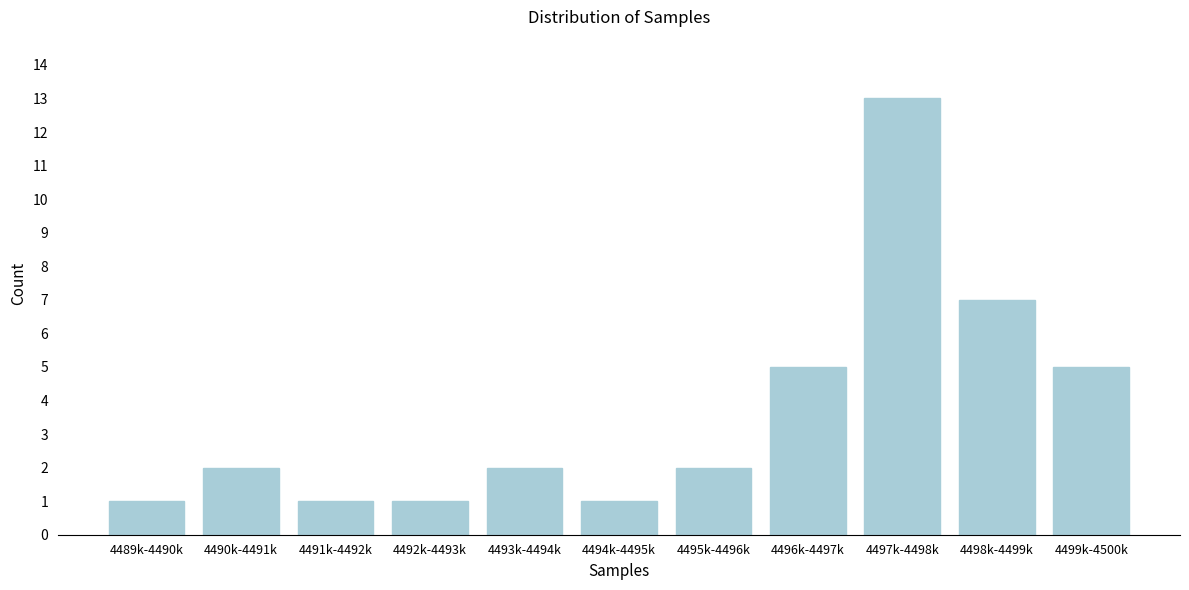

Reading right to left, list all the values displayed in this chart.

5	7	13	5	2	1	2	1	1	2	1